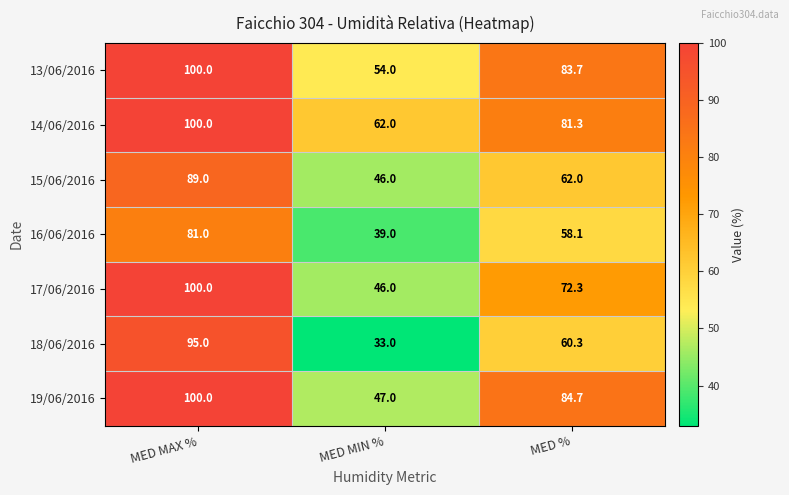

Which series changed the most between MED MIN % and MED %?

19/06/2016